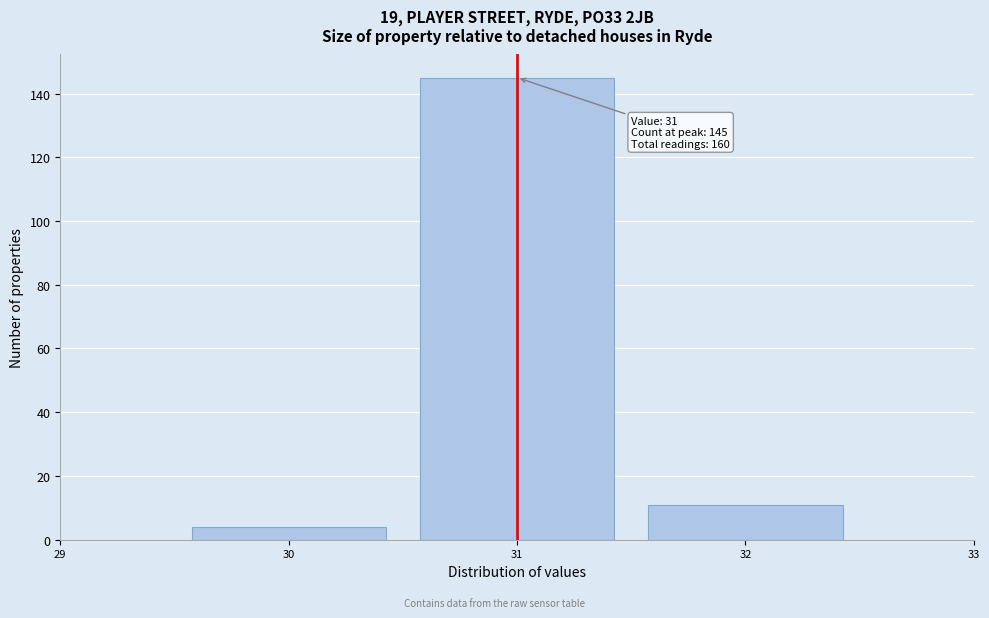

Reading left to right, list all the values displayed in this chart.

4	145	11